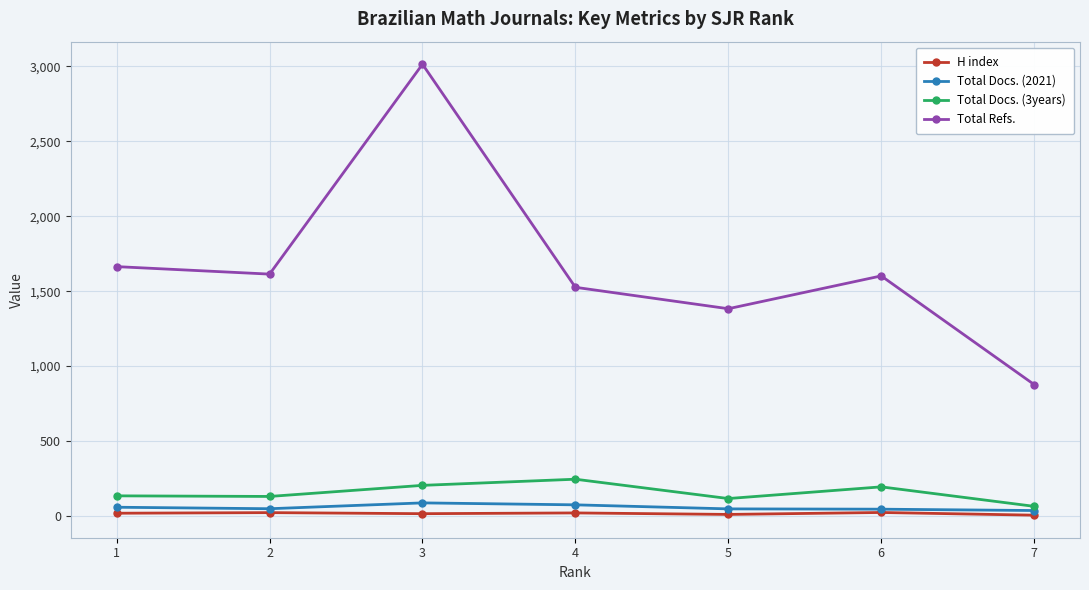

How many values in the H index series are below 18?

3